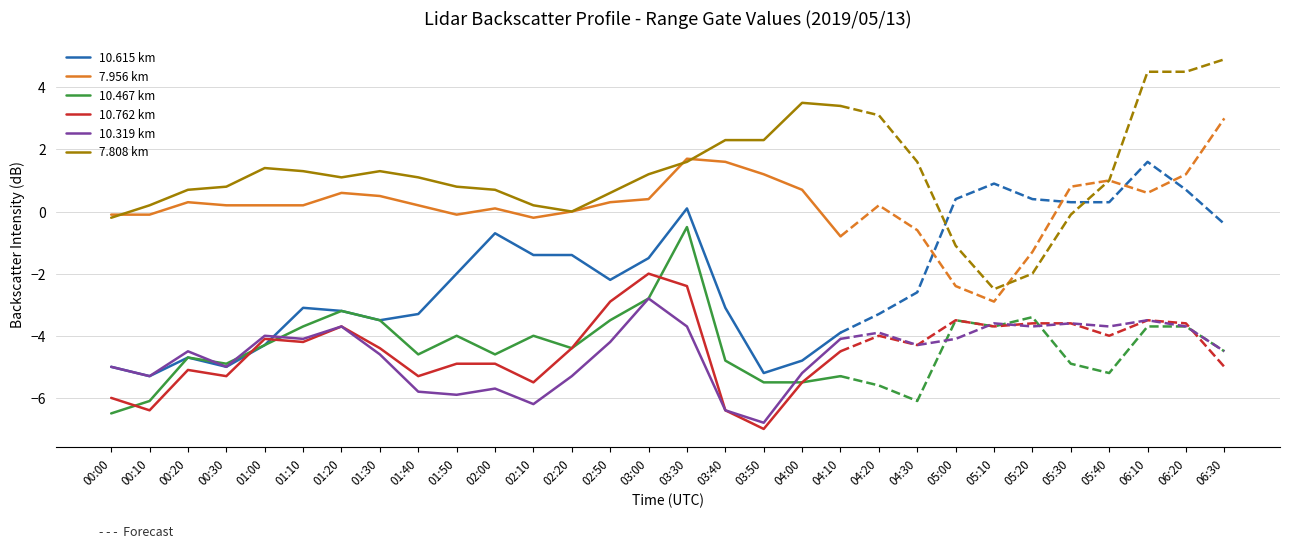

What is the difference between the highest and lowest values at 01:40?

6.9